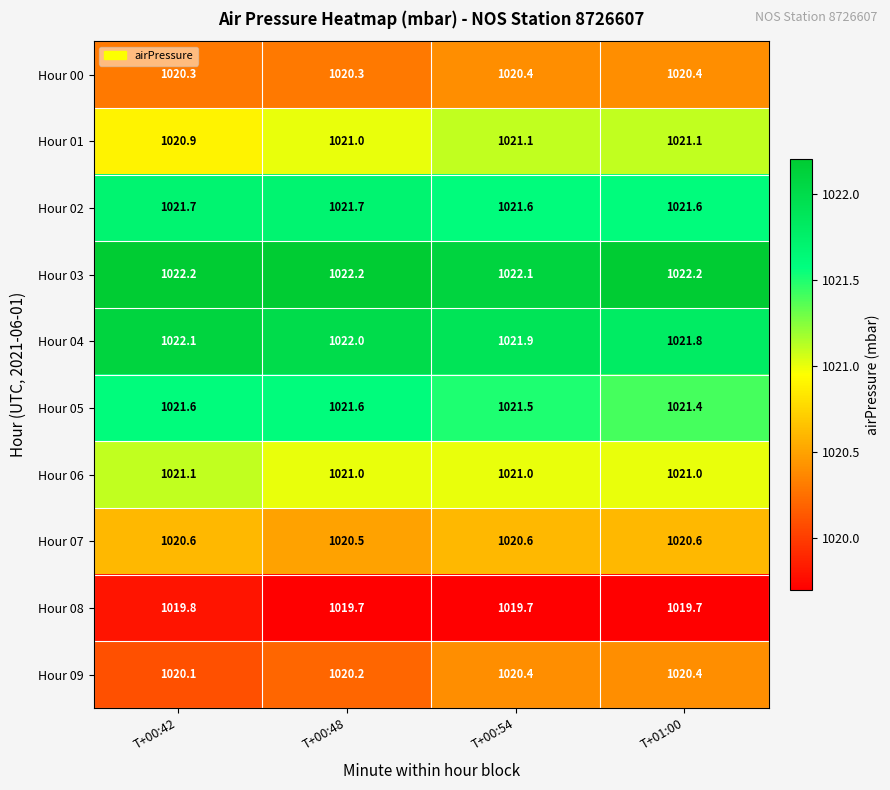

The Hour 05 series shows 1021.6 at T+00:48. True or false?

True